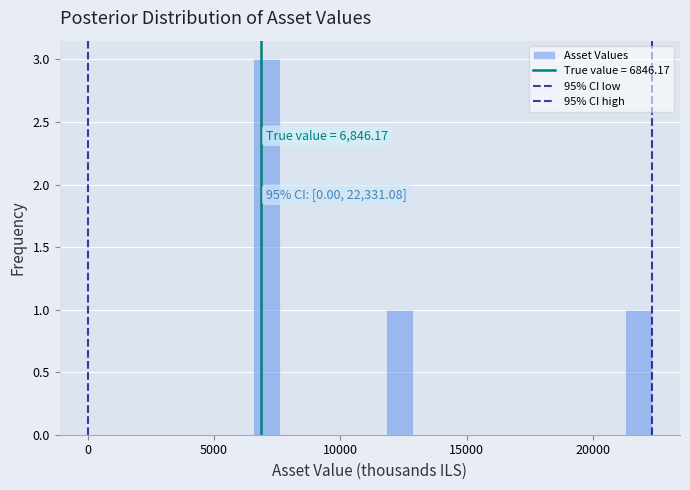

Read against the x-axis, roughly where is the centre of the tallest bar?

7000